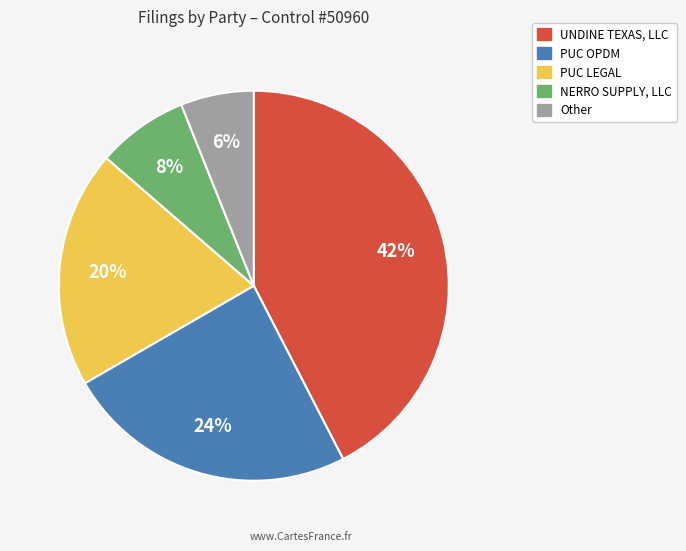

Which category has the smallest portion of the pie?

Other